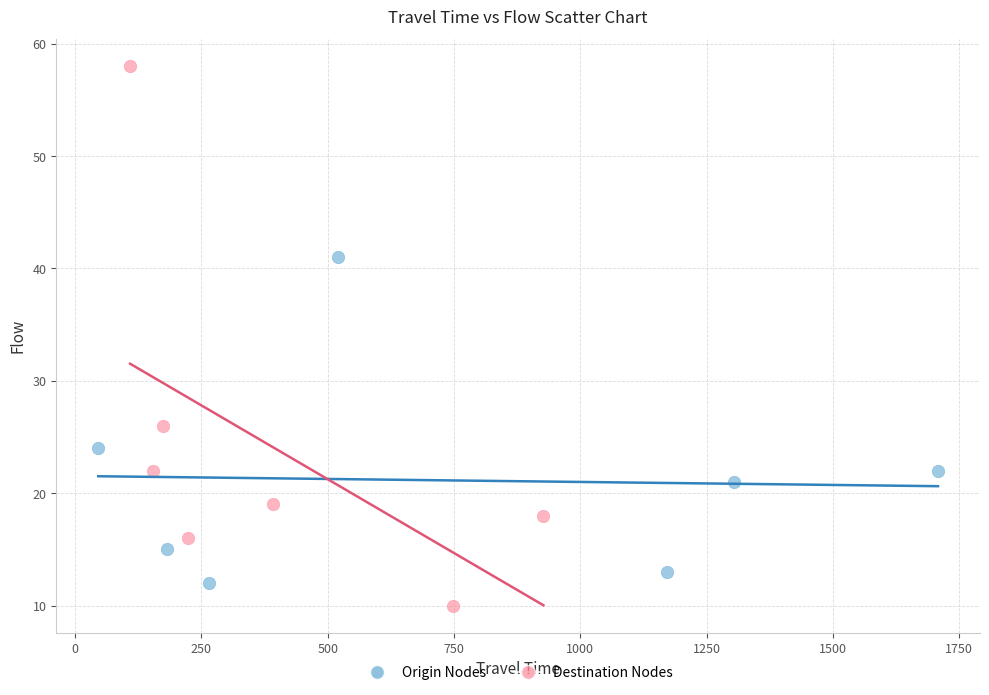

Which series contains the highest Y value?

Destination Nodes